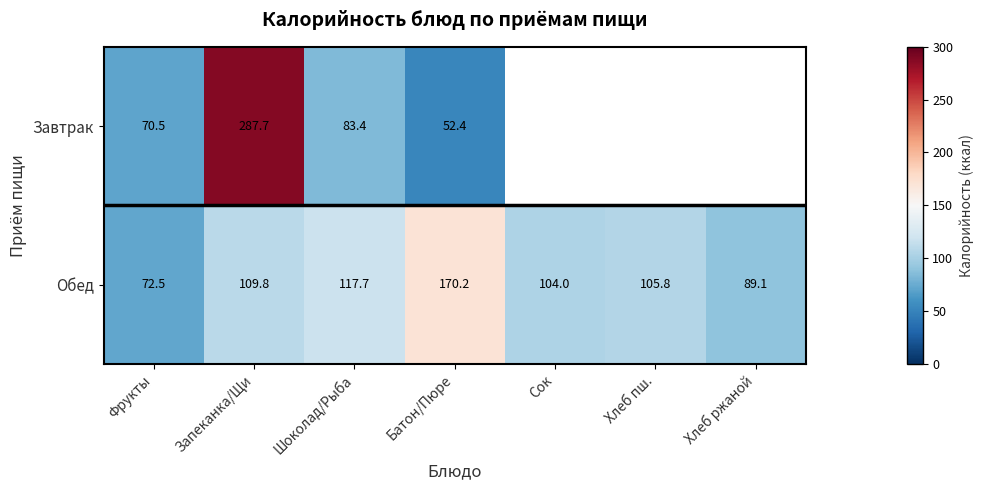

At which label does Обед reach its peak?

Батон/Пюре